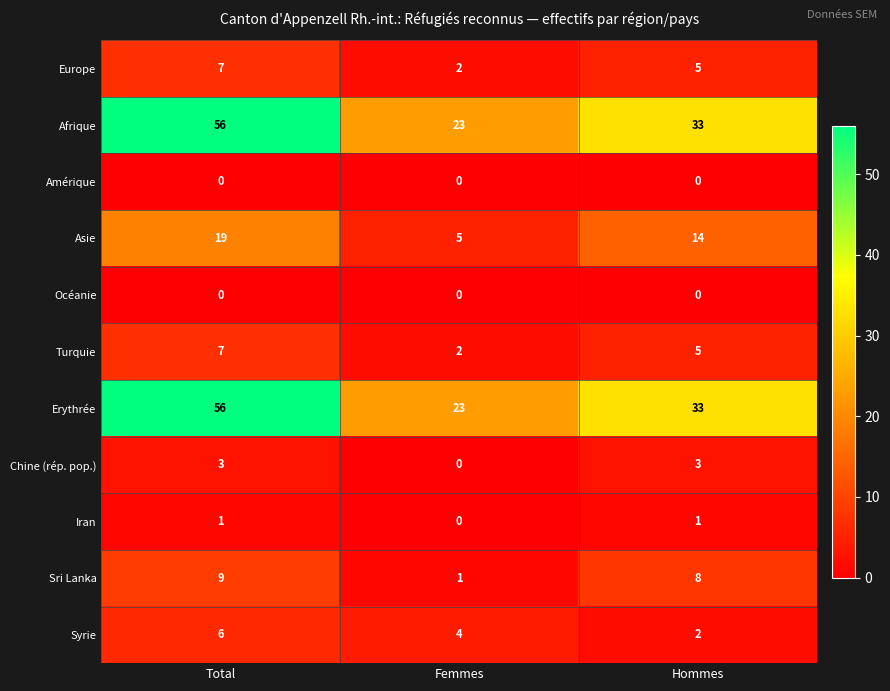

Which category has the highest value in the Afrique series?

Total